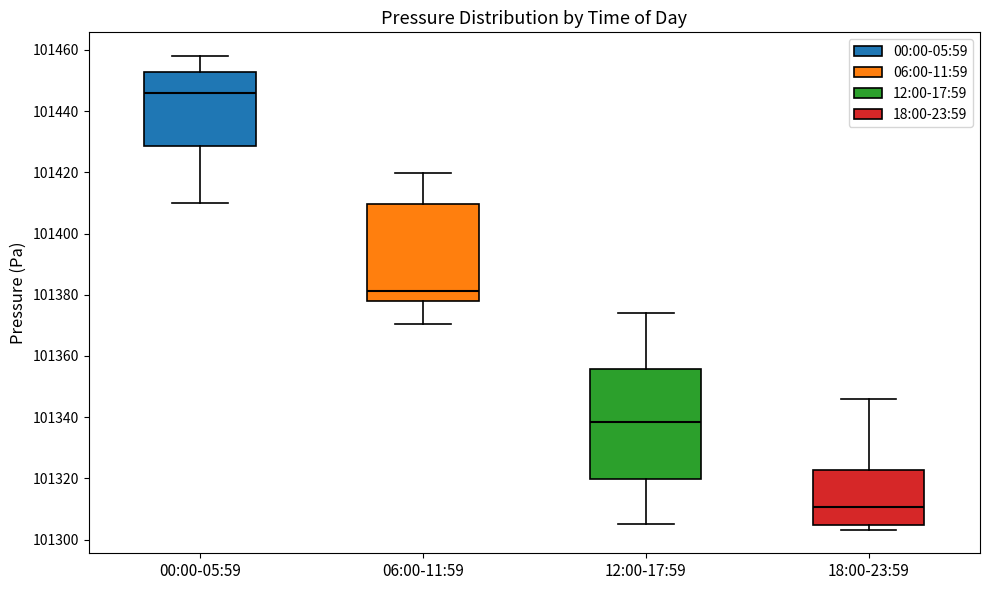

Where does the median line of the box for 12:00-17:59 sit on the y-axis? The values are not printed on the chart, so give them approximately, as read against the axis.

101338